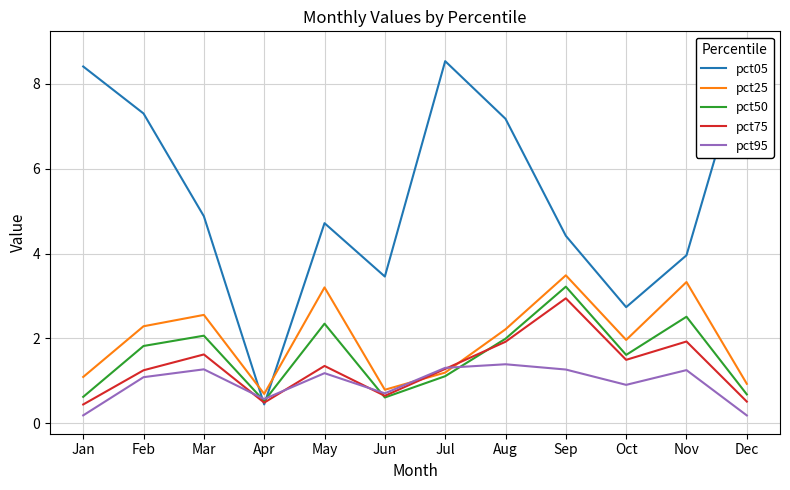

How many values in the pct50 series are below 1?

4